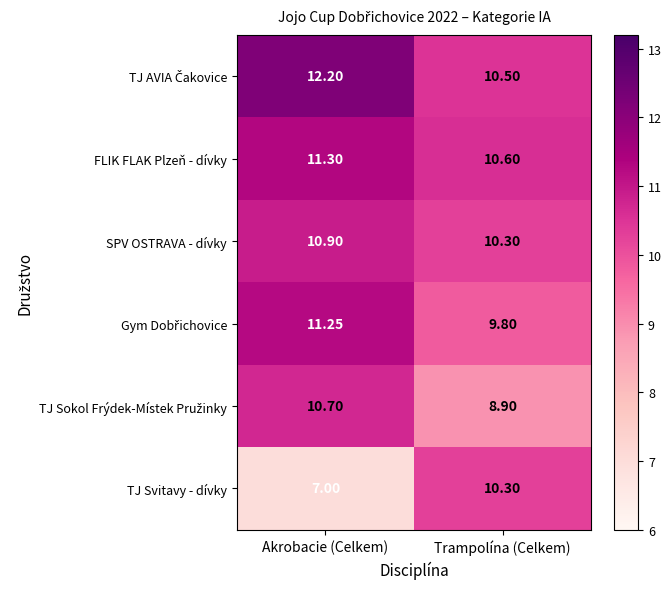

What is the total value across all series at Akrobacie (Celkem)?

63.4